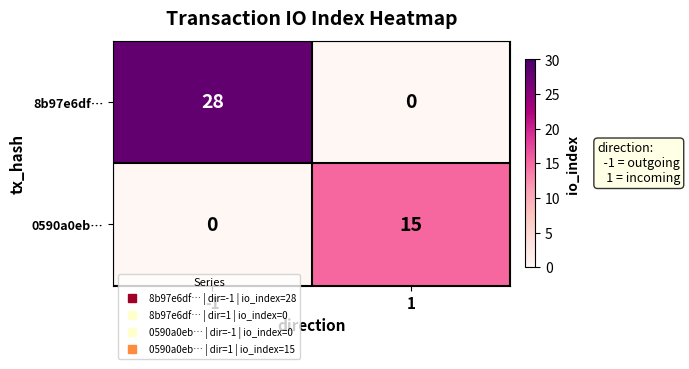

What is the total value across all series at -1?

28